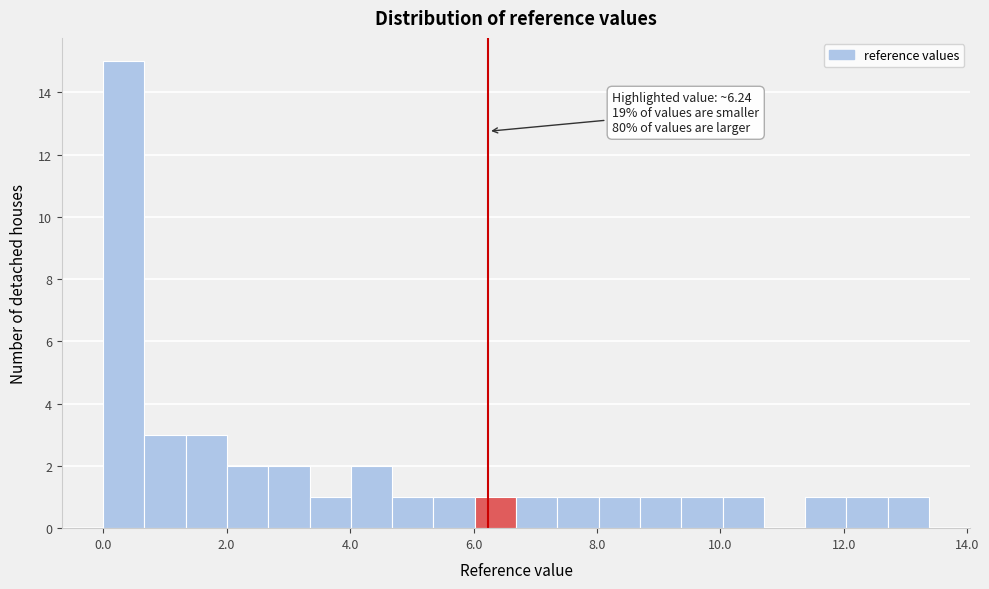

Read against the x-axis, roughly where is the centre of the tallest bar?

0.4